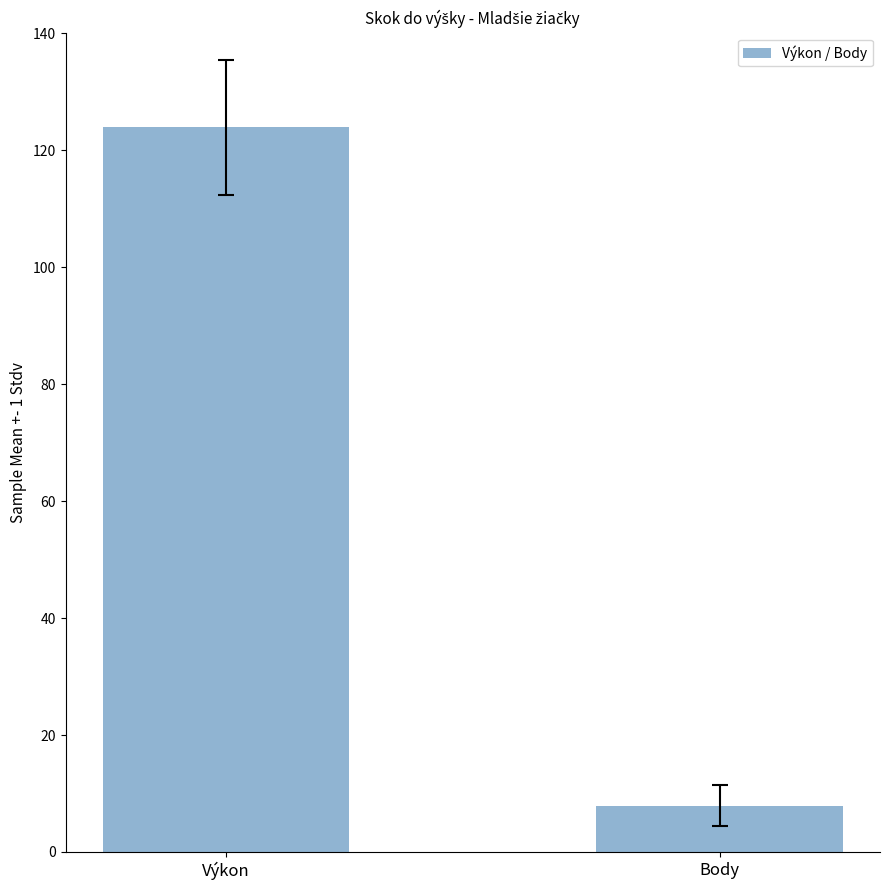

True or false: the data shows 12.3 at Body.

False